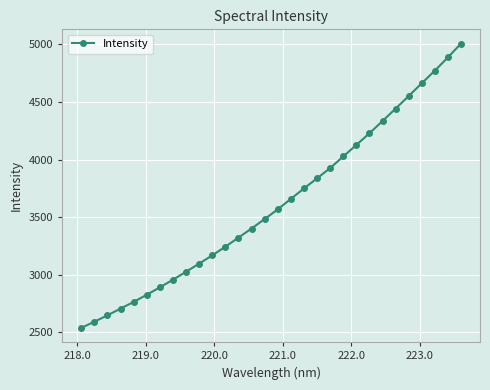

What is the value of the 4th point from the left?

2707.1